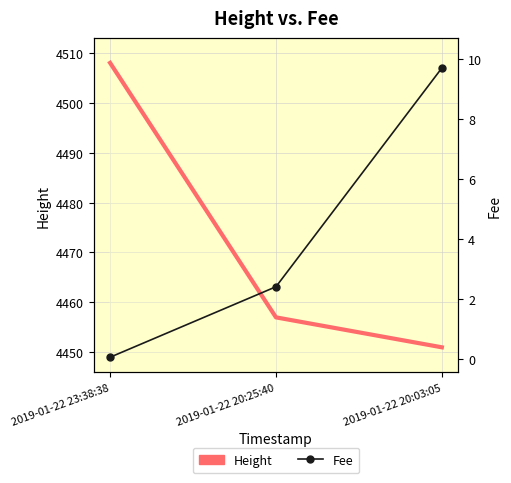

What is the minimum value shown in the chart?

0.1